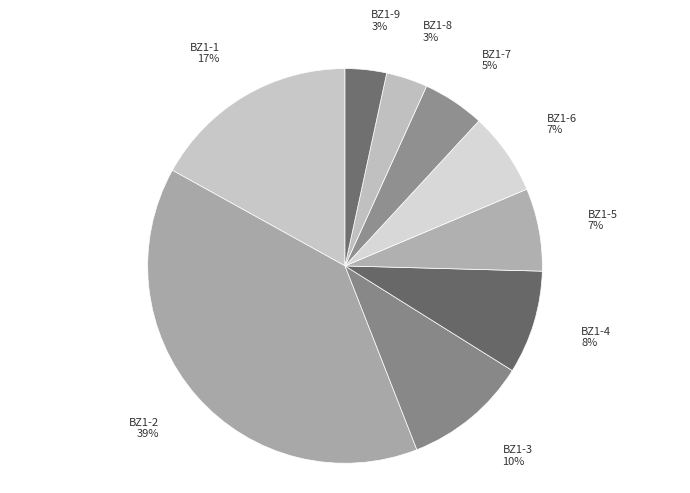

Is BZ1-8 the majority of the pie?

No